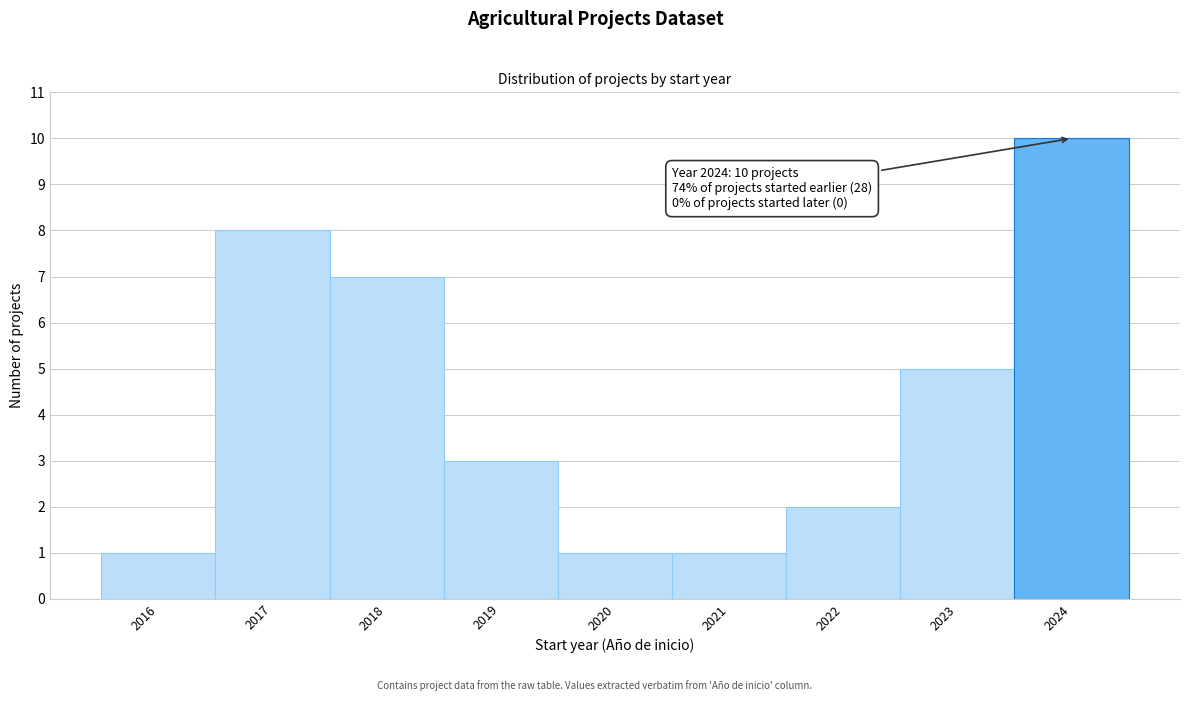

Which range on the x-axis has the tallest bar?

2023.5 to 2024.5